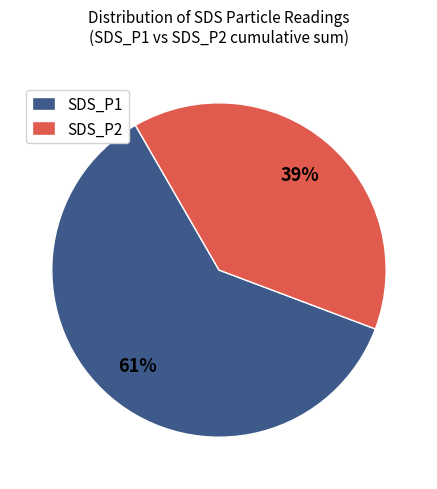

How many segments does this pie chart have?

2